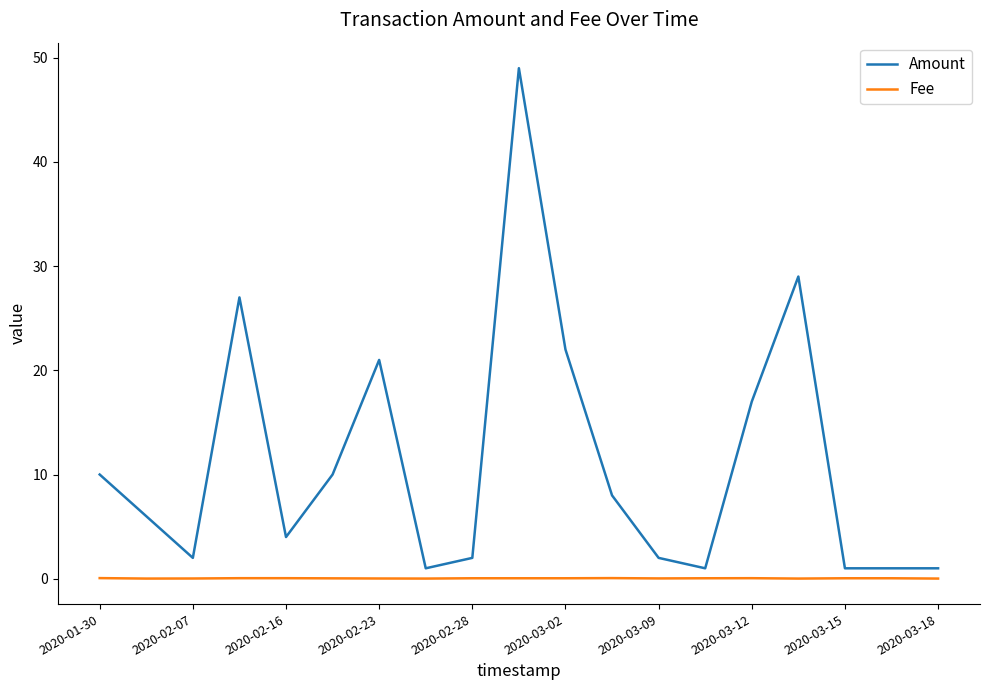

Which series has the widest spread of values?

Amount